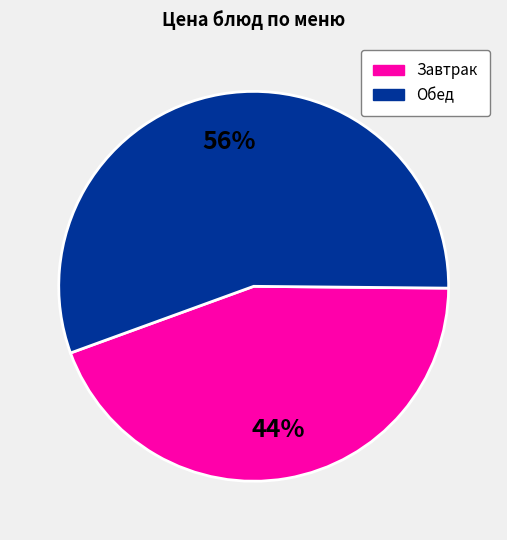

Is there a majority slice in this chart?

Yes